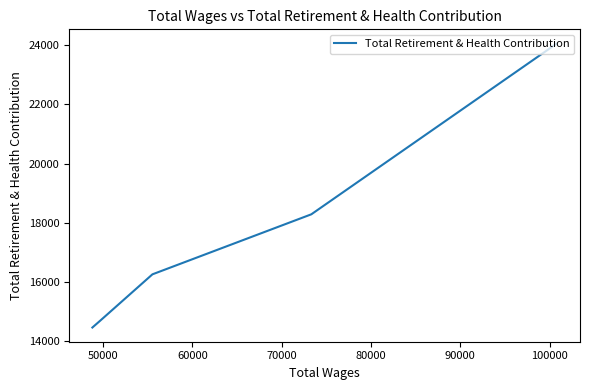

How many lines are shown in the chart?

1